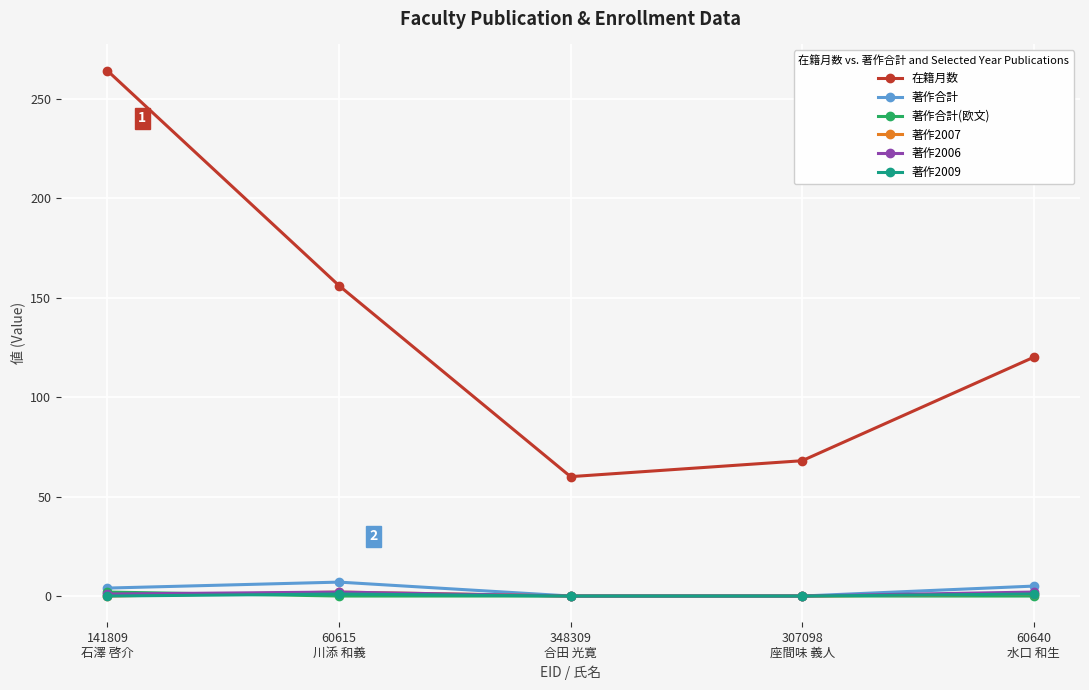

Which series has the largest range (max minus min)?

在籍月数